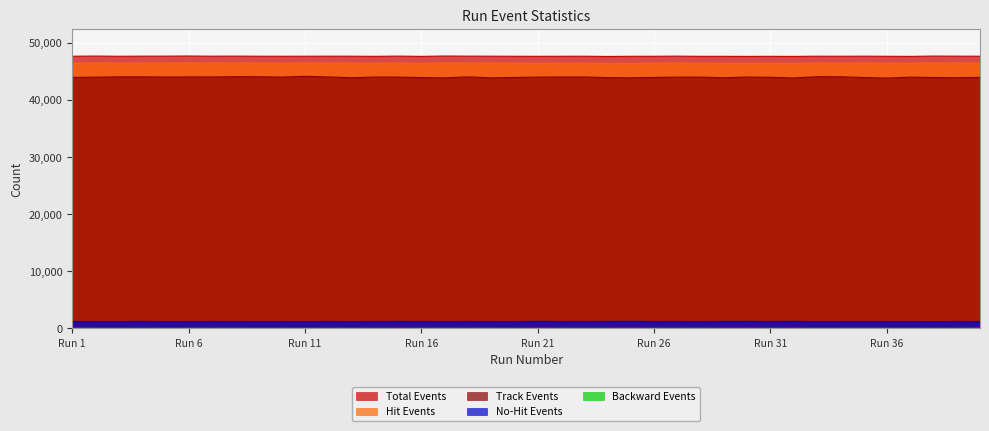

True or false: NumTrackEvents has a value of 43908 at 35.

True